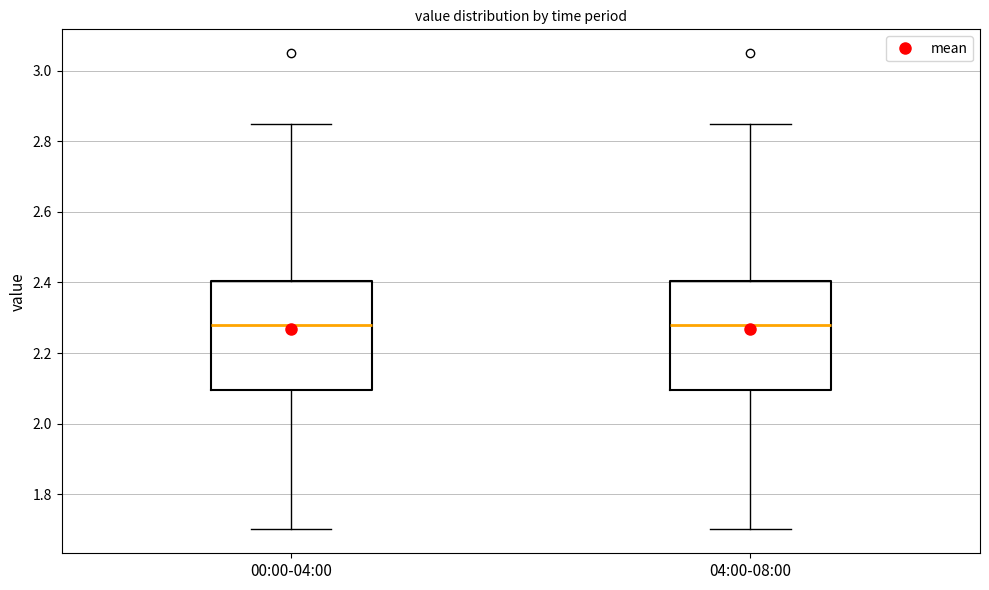

Where does the lower whisker of the box for 04:00-08:00 end on the y-axis? The values are not printed on the chart, so give them approximately, as read against the axis.

1.70